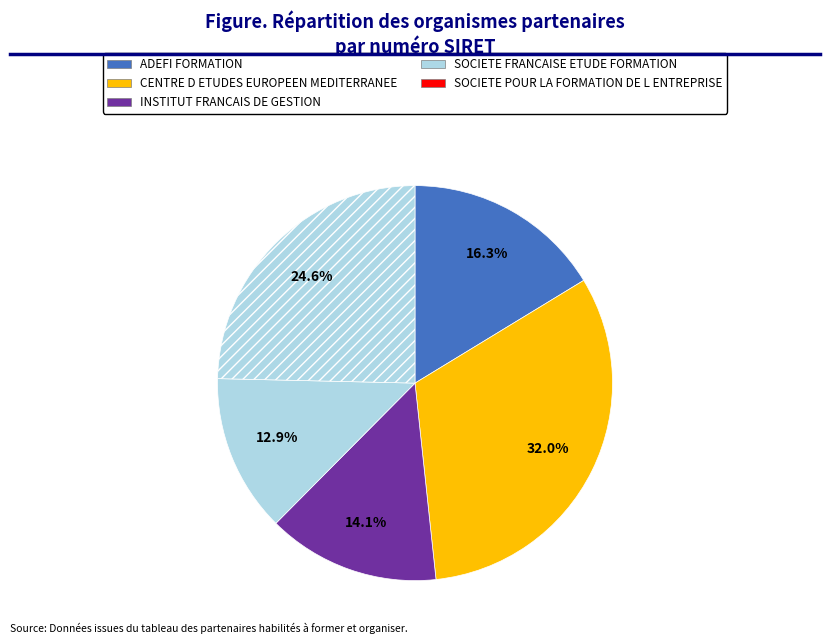

What is the total percentage of CENTRE D ETUDES EUROPEEN MEDITERRANEE and ADEFI FORMATION?

48.3%